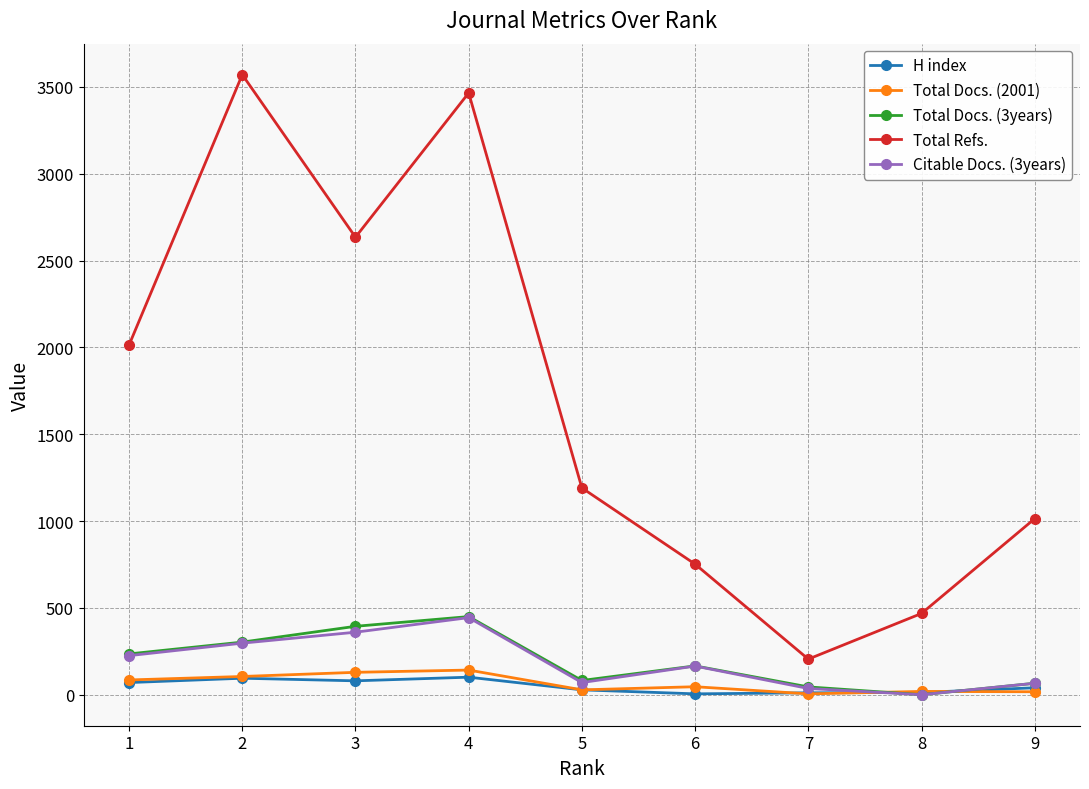

Which series has the largest total across all categories?

Total Refs.